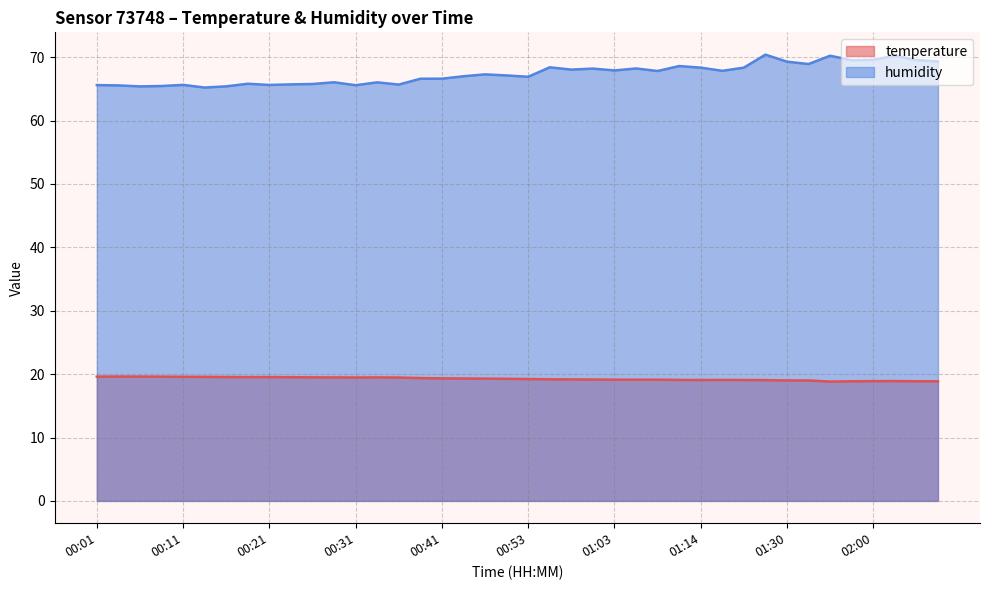

Reading left to right, what are all the values shown in this chart?

temperature: 19.6	19.6	19.6	19.6	19.6	19.6	19.5	19.5	19.5	19.5	19.5	19.5	19.5	19.5	19.5	19.4	19.3	19.3	19.3	19.3	19.2	19.2	19.2	19.1	19.1	19.1	19.1	19.1	19.1	19.1	19.1	19.1	19.0	19.0	18.8	18.9	18.9	18.9	18.9	18.9
humidity: 65.6	65.5	65.4	65.4	65.6	65.2	65.4	65.8	65.6	65.7	65.8	66.0	65.6	66.0	65.7	66.6	66.6	67.0	67.3	67.1	66.9	68.4	68.0	68.2	67.9	68.2	67.8	68.6	68.3	67.8	68.3	70.4	69.3	68.9	70.2	69.5	69.6	70.2	69.5	69.3